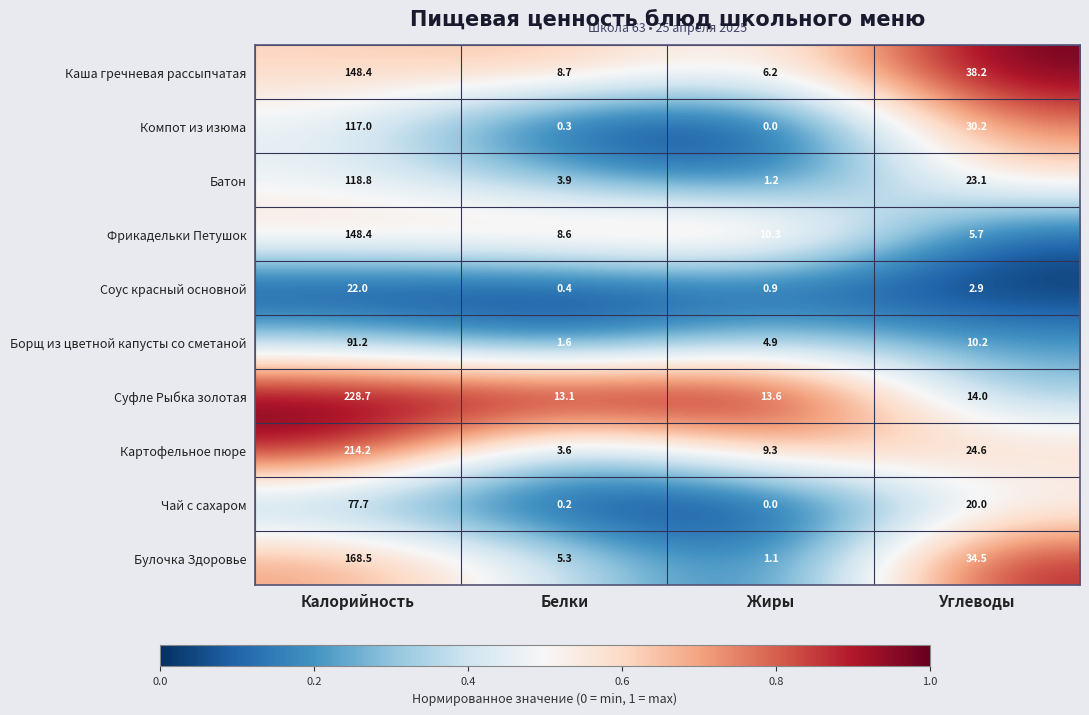

Where does the Компот из изюма series first go above 30?

Калорийность